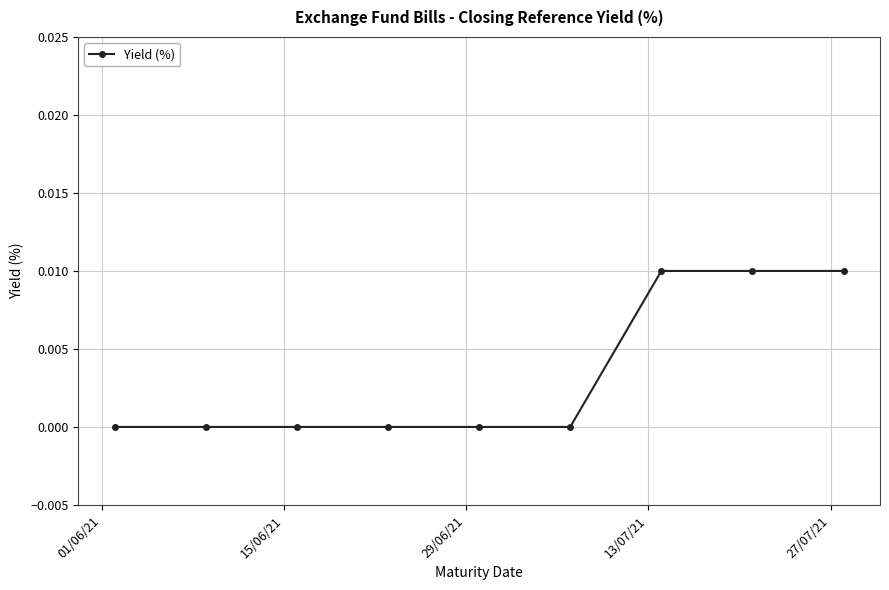

How many categories are shown in the chart?

9